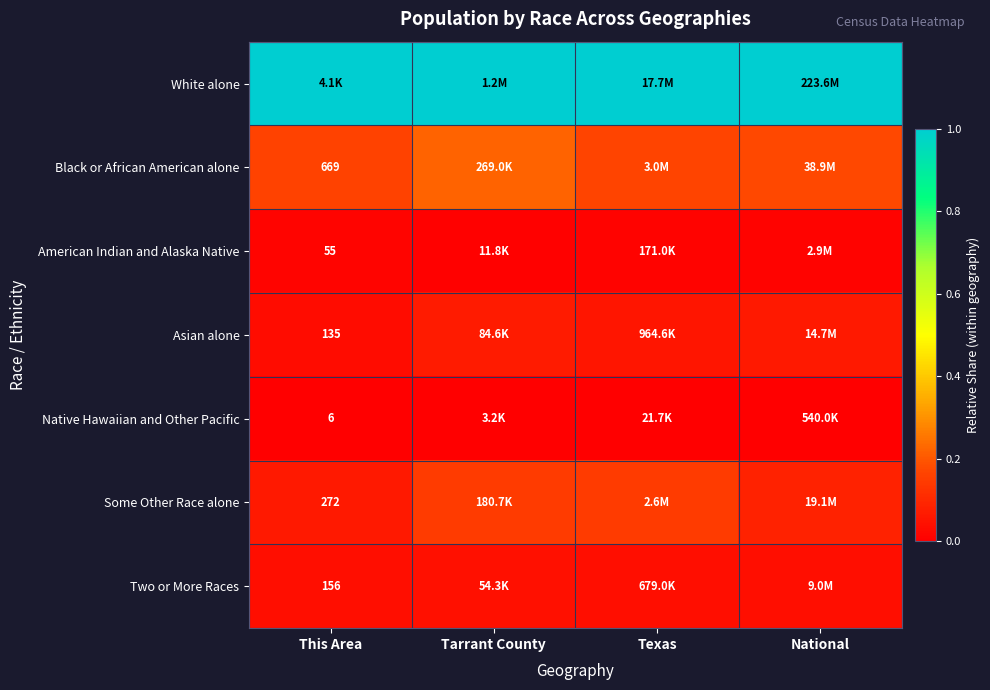

What is the difference between the highest and lowest values at National?

1.0